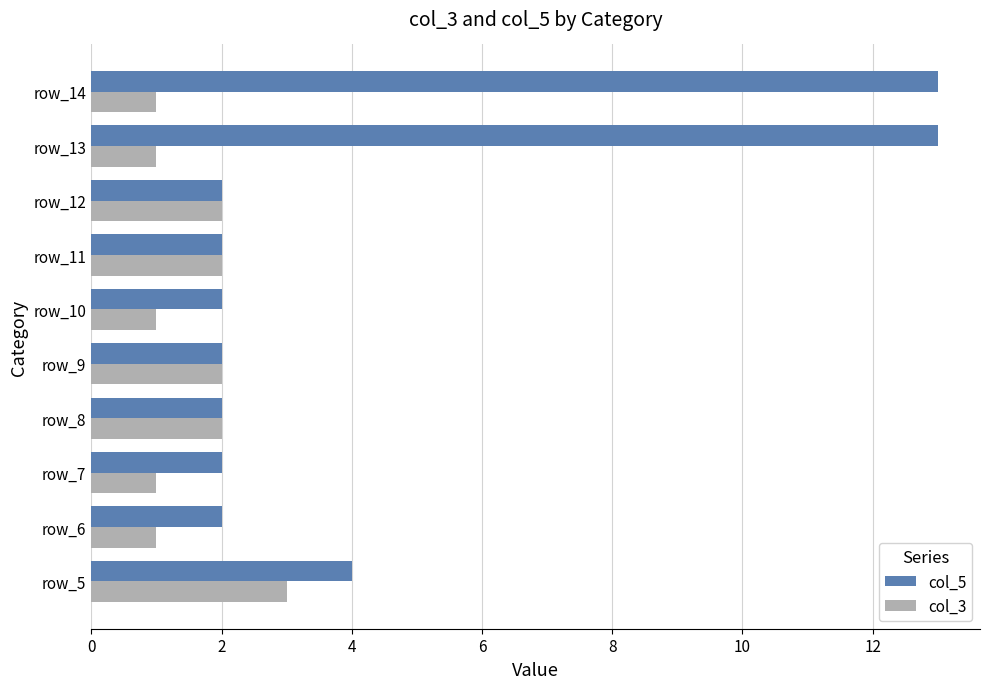

Rank the series at row_6 from lowest to highest value.

col_3, col_5